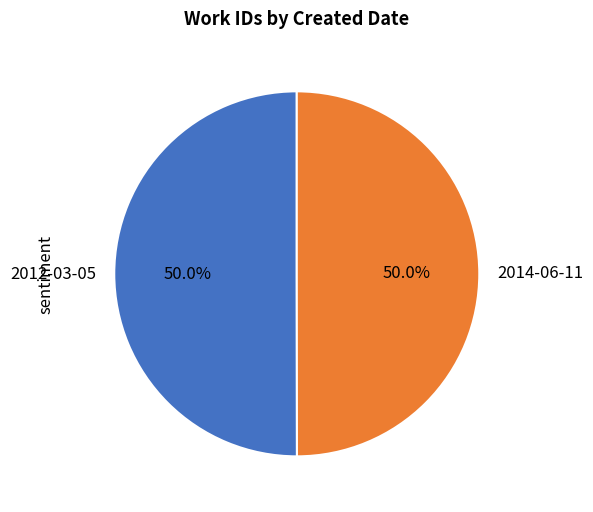

What percentage do 2012-03-05 and 2014-06-11 together represent?

100.0%